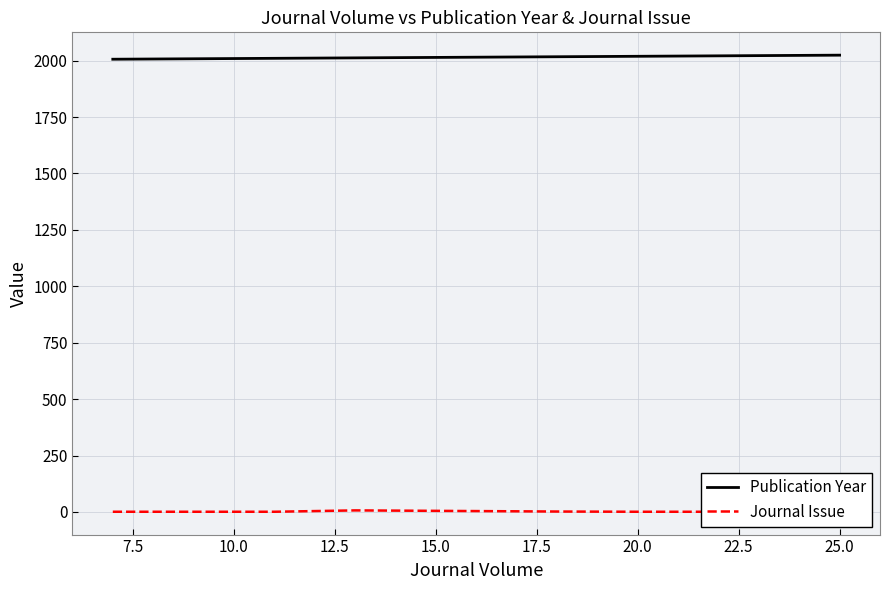

Between 10.0 and 20.0, which series saw the biggest shift?

Publication Year